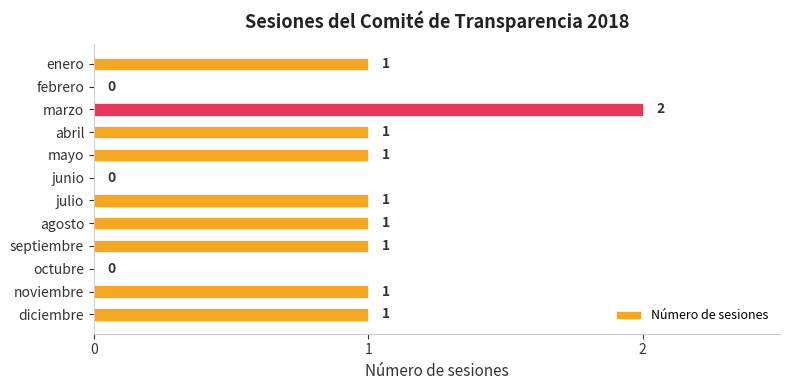

How many data points does each series have?

12